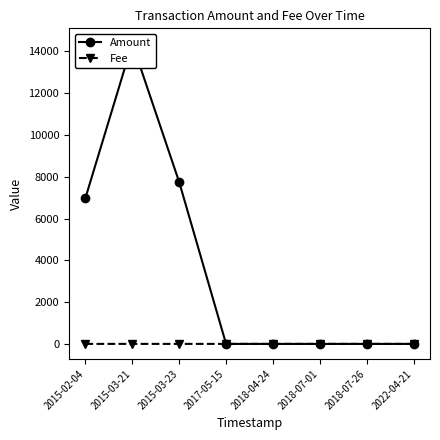

Reading right to left, transcribe all the data shown in this chart.

Amount: 0.0	0.0	0.0	0.0	0.0	7743.0	14380.0	6983.0
Fee: 0.1	1.0	1.0	1.0	1.0	1.0	1.0	1.0